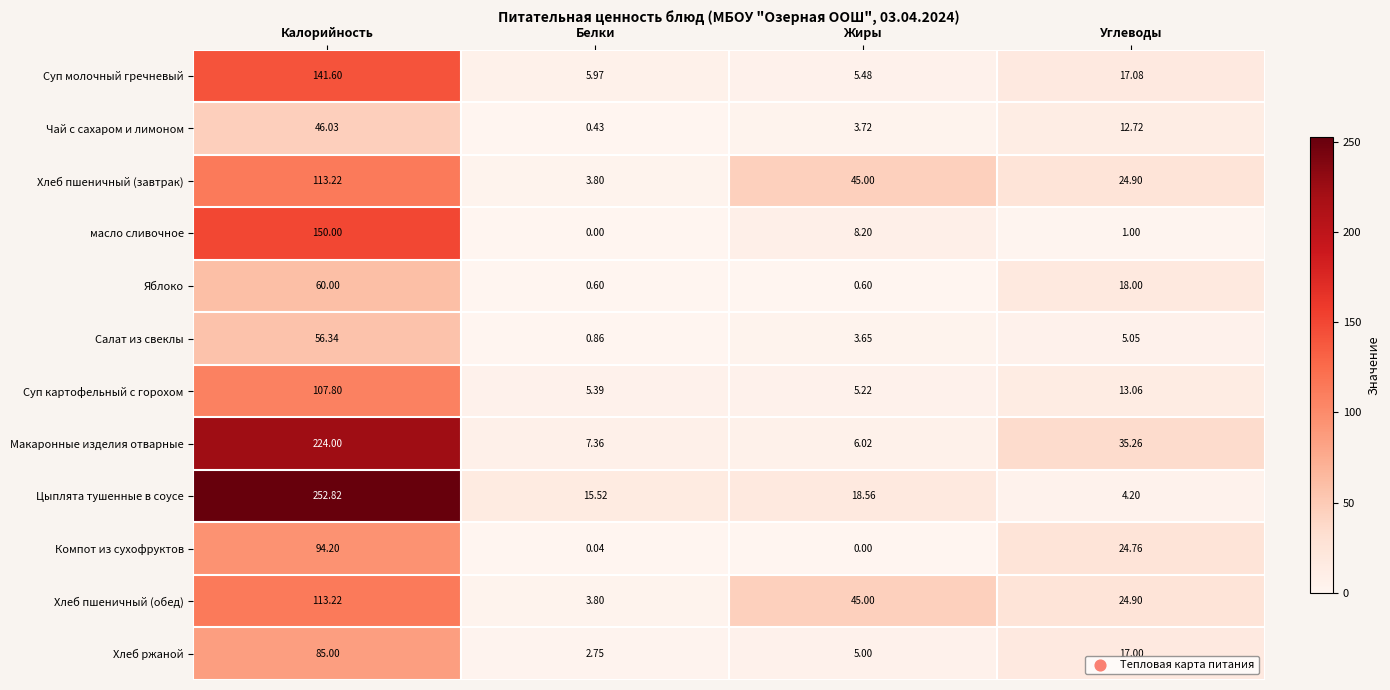

Between Калорийность and Углеводы, which series saw the biggest shift?

Цыплята тушенные в соусе